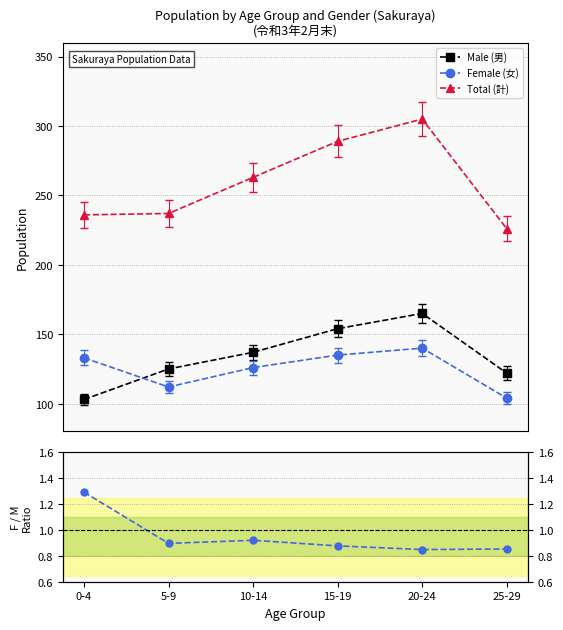

Which series has the widest spread of values?

Total (計)